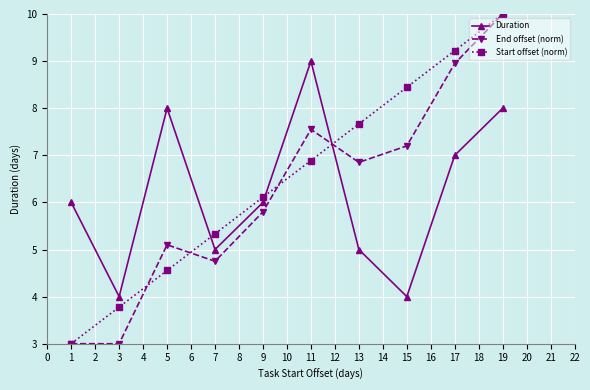

What are all the series names shown in the legend?

Duration, End offset (norm), Start offset (norm)